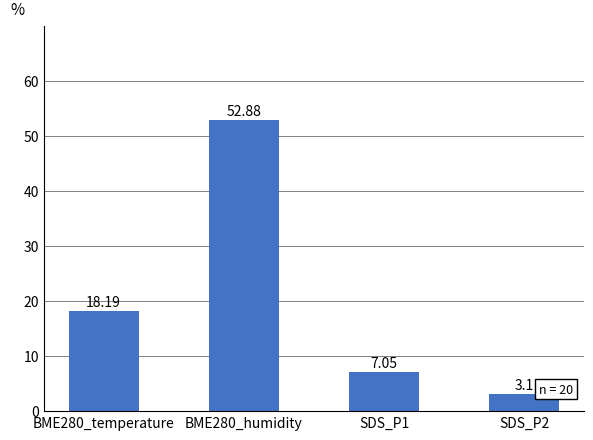

Which label corresponds to the smallest value in the chart?

SDS_P2